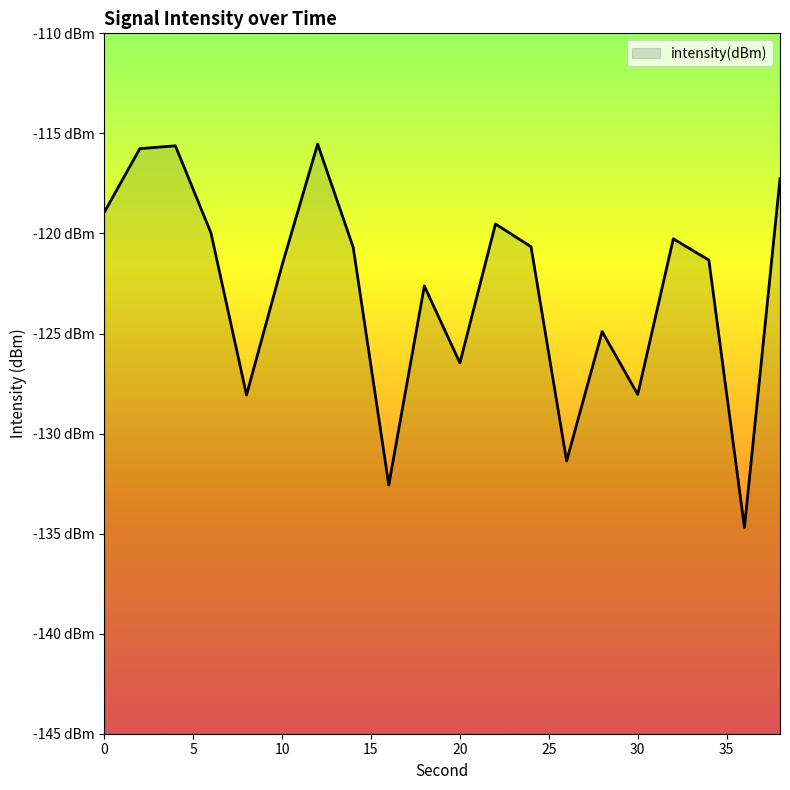

How many lines are shown in the chart?

1